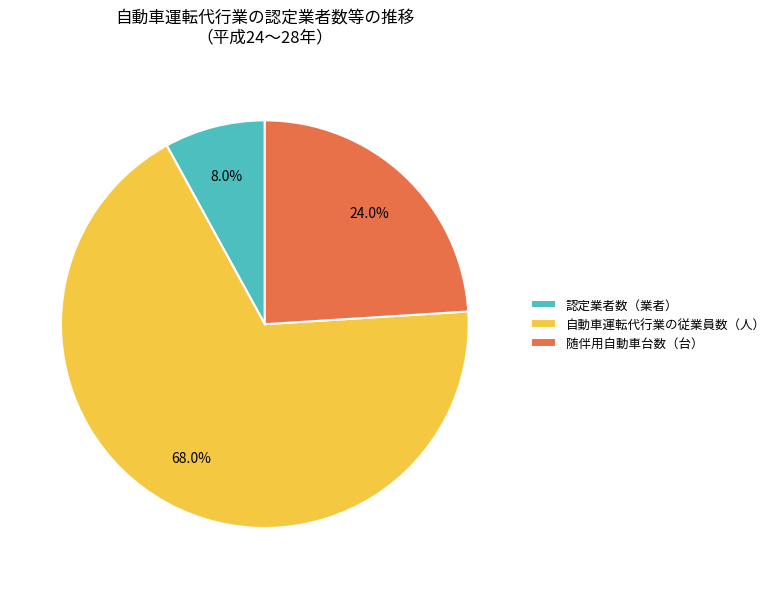

Between 自動車運転代行業の従業員数（人） and 随伴用自動車台数（台）, which is larger?

自動車運転代行業の従業員数（人）